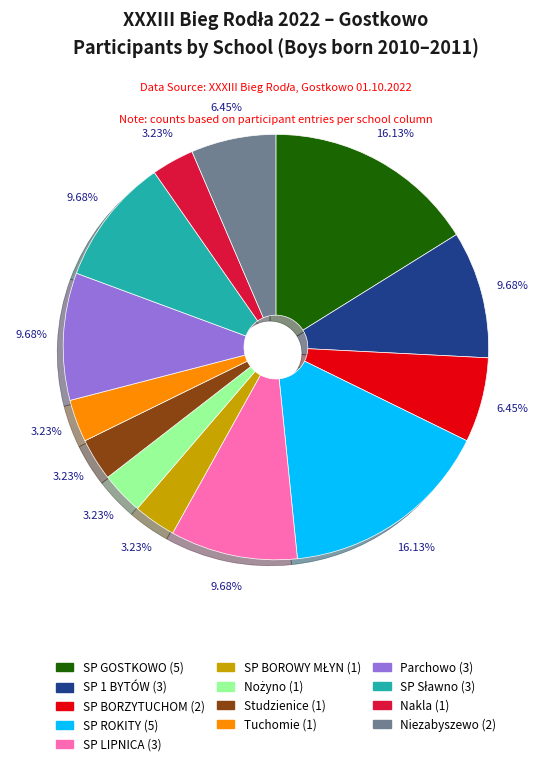

How many slices are in this pie chart?

13